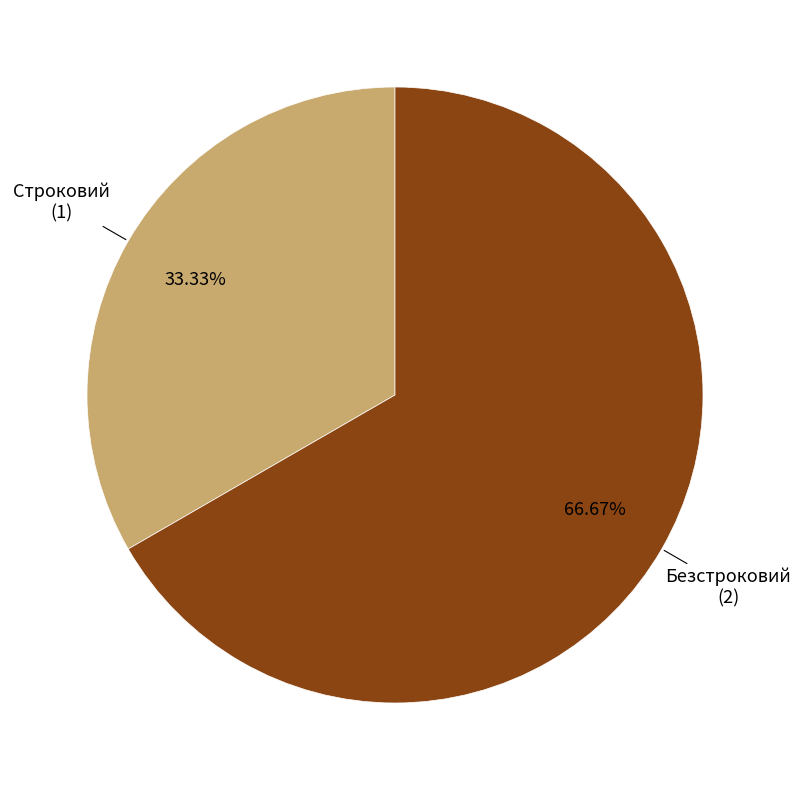

Does any single category account for the majority?

Yes